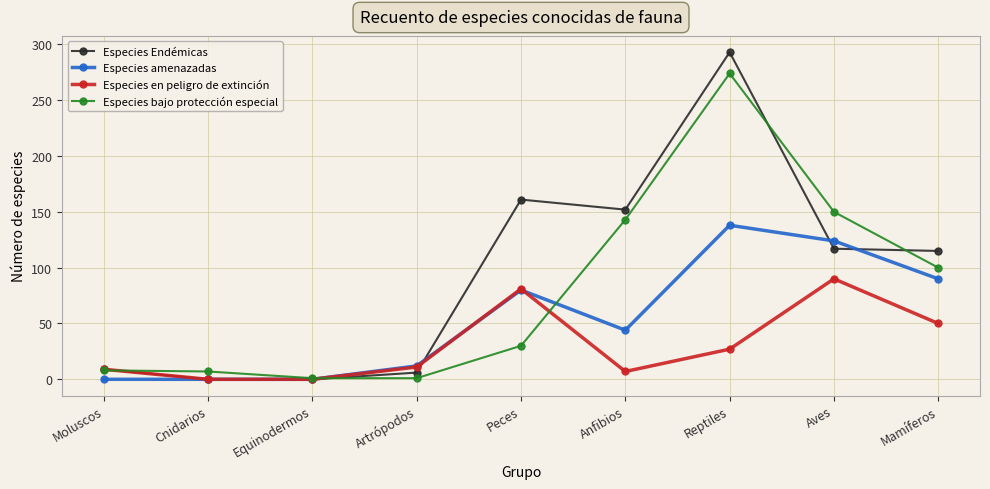

At which label does Especies Endémicas reach its peak?

Reptiles